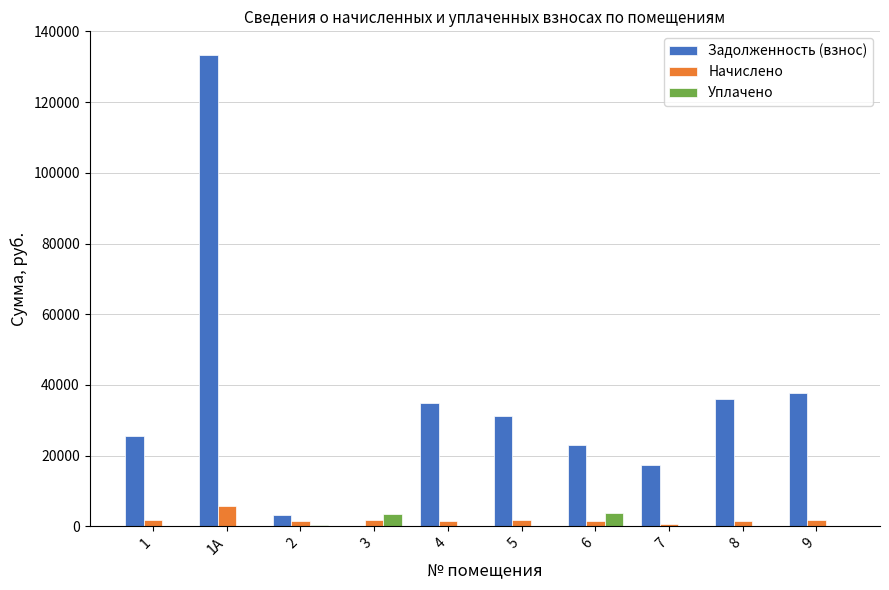

Count the number of categories in the chart.

10